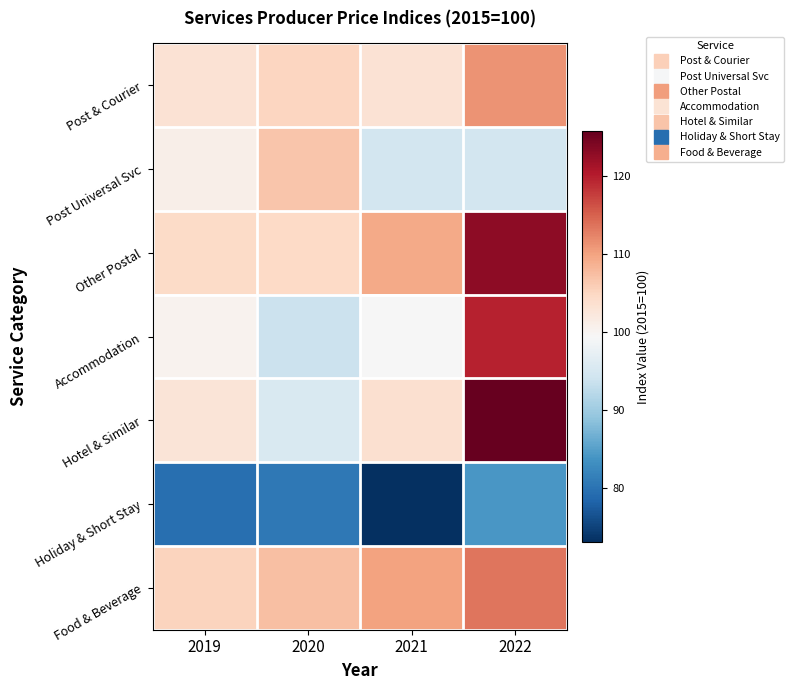

Reading right to left, list all the values displayed in this chart.

Post & Courier: 2022=111.2	2021=103.3	2020=105.0	2019=103.1
Post Universal Svc: 2022=94.5	2021=94.5	2020=106.6	2019=101.0
Other Postal: 2022=123.0	2021=109.4	2020=104.7	2019=104.4
Accommodation: 2022=119.6	2021=99.2	2020=93.7	2019=100.3
Hotel & Similar: 2022=125.7	2021=103.6	2020=95.4	2019=102.7
Holiday & Short Stay: 2022=84.1	2021=73.1	2020=80.7	2019=79.5
Food & Beverage: 2022=113.4	2021=109.9	2020=107.3	2019=105.3